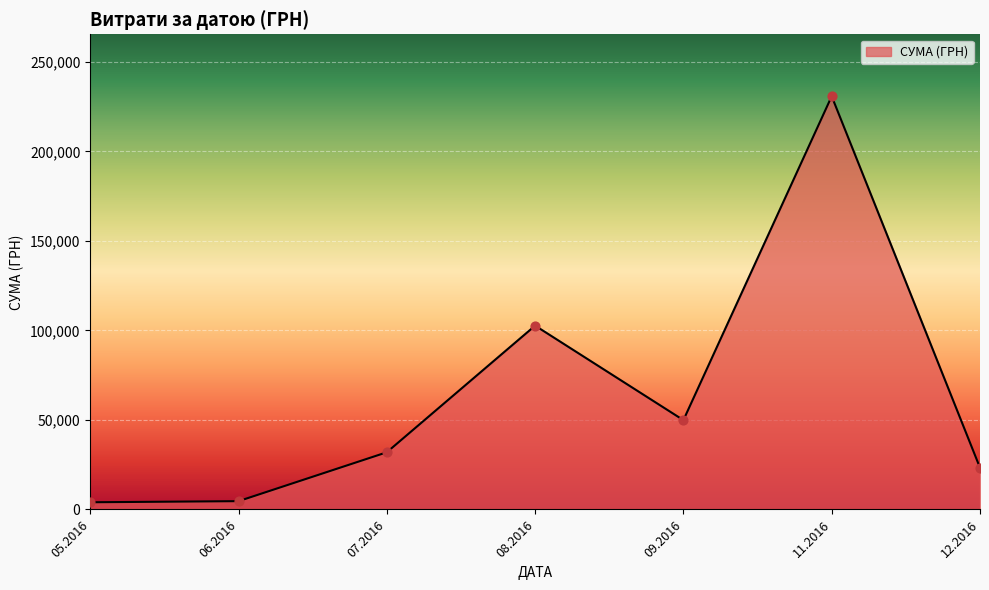

What is the ratio of the value at 09.2016 to the value at 12.2016?

2.1